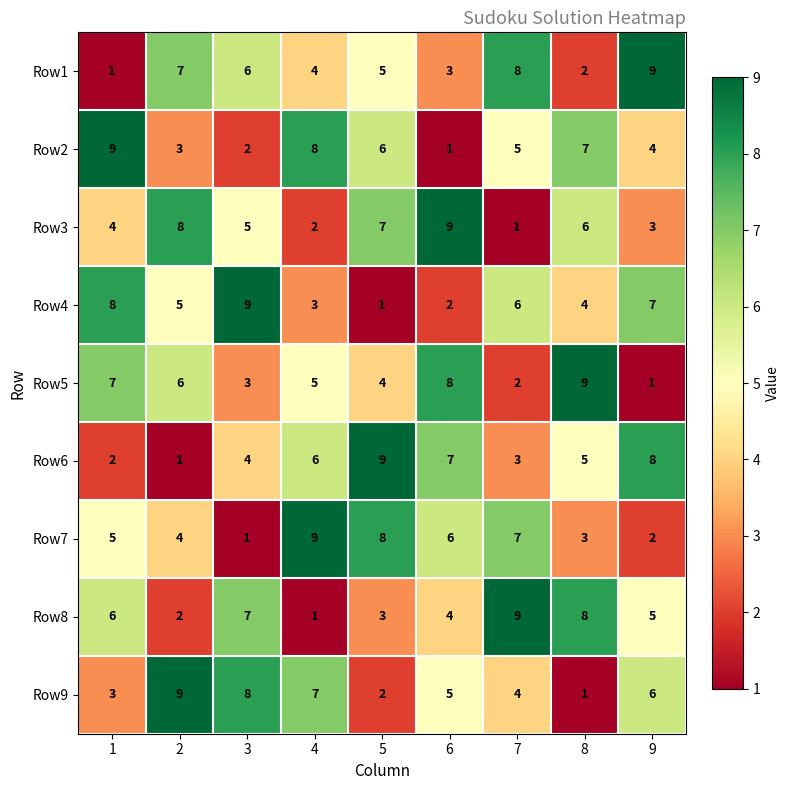

Count the number of categories in the chart.

9